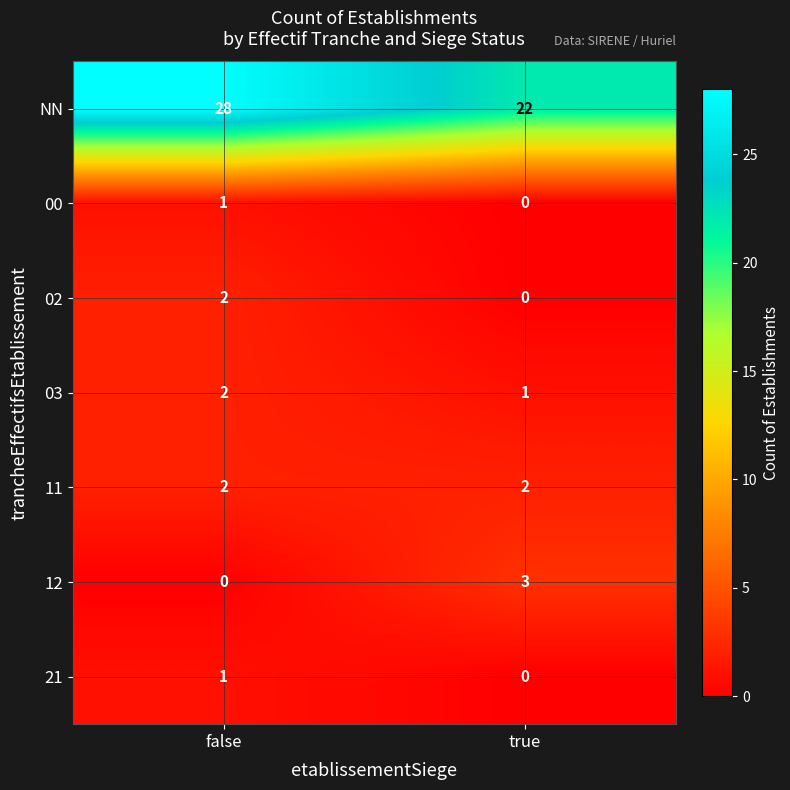

How many values in 21 are above zero?

1